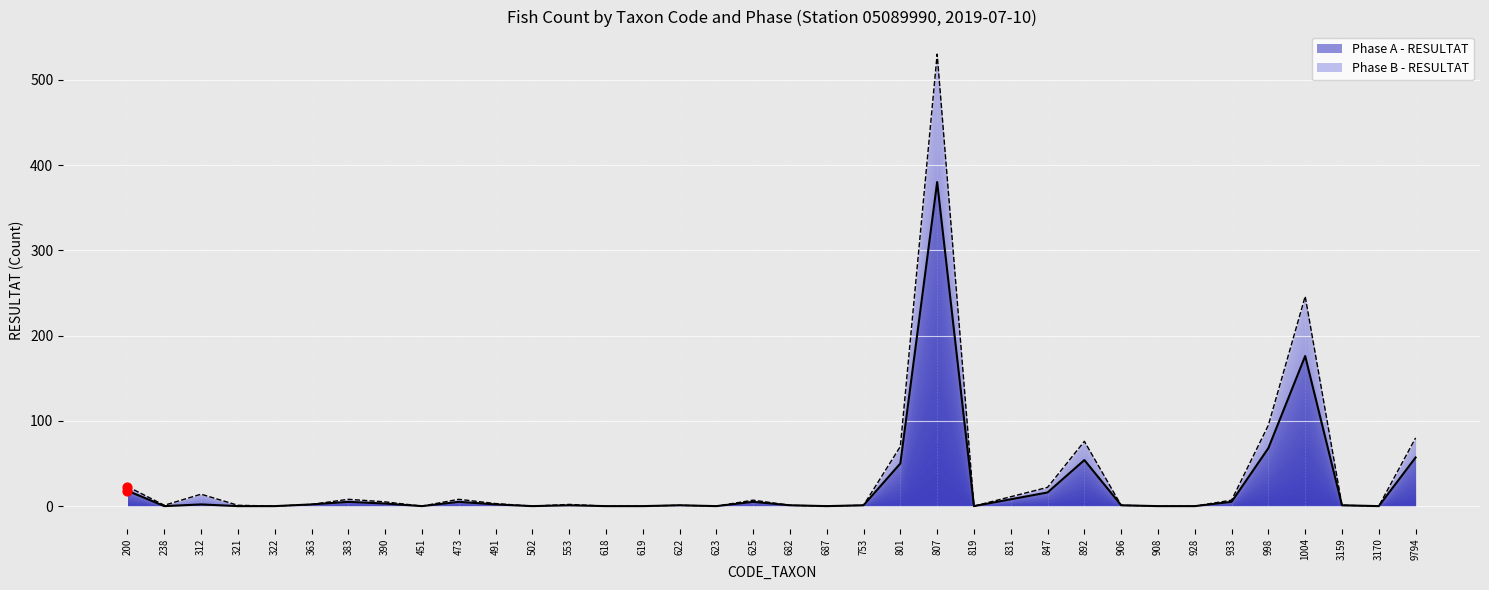

What are all the series names shown in the legend?

Phase A - RESULTAT, Phase B - RESULTAT